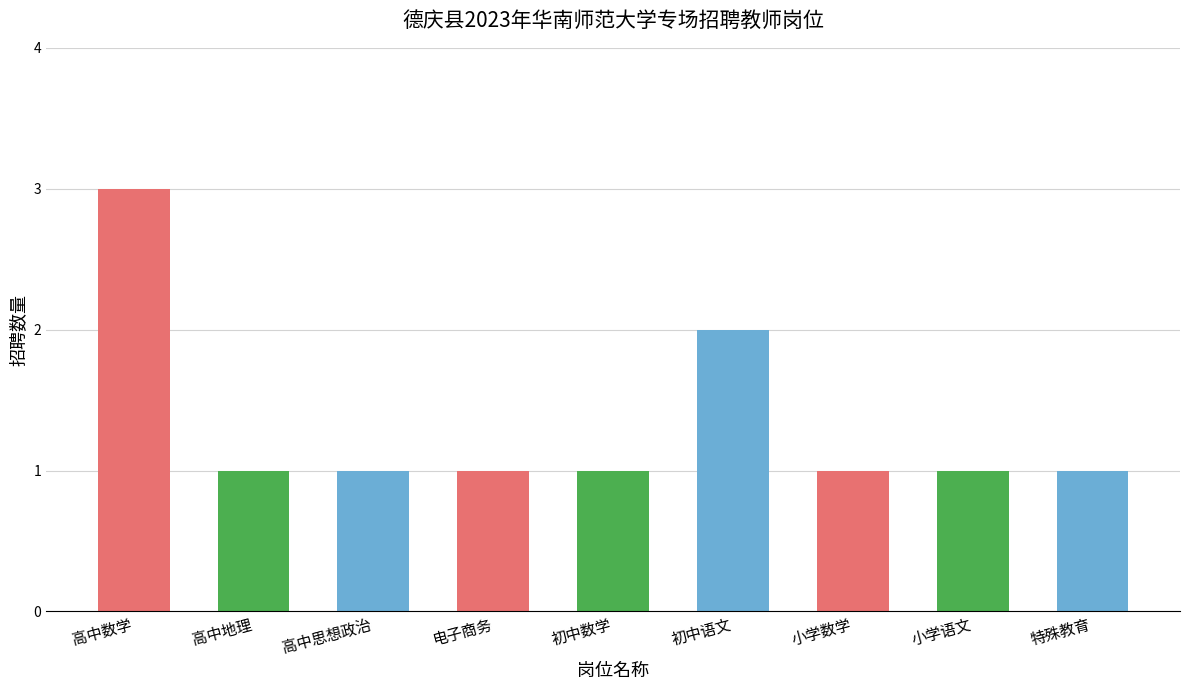

Does the chart contain any negative values?

No